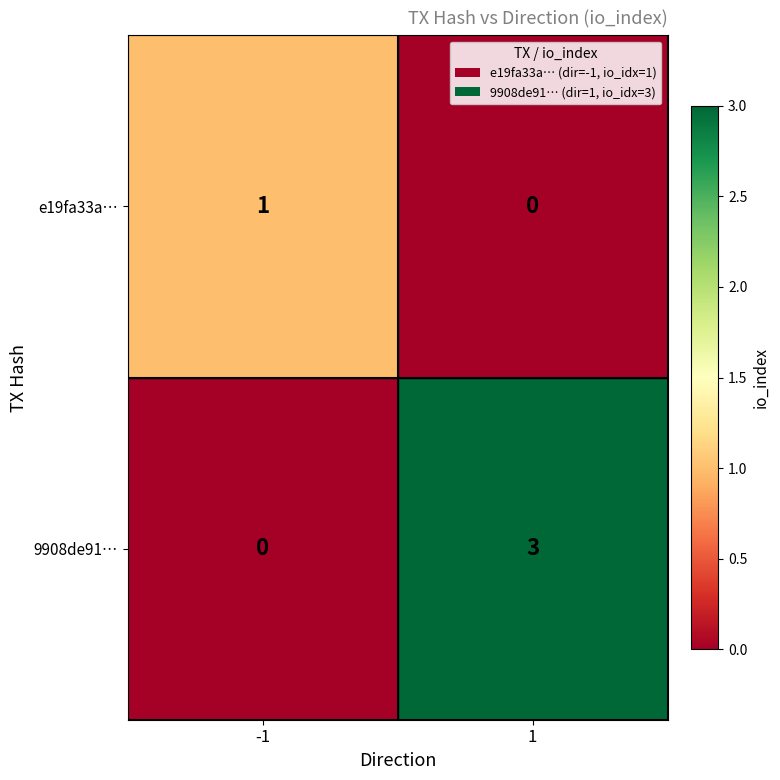

Reading left to right, extract all data points from this chart.

e19fa33a…: -1=1	1=0
9908de91…: -1=0	1=3